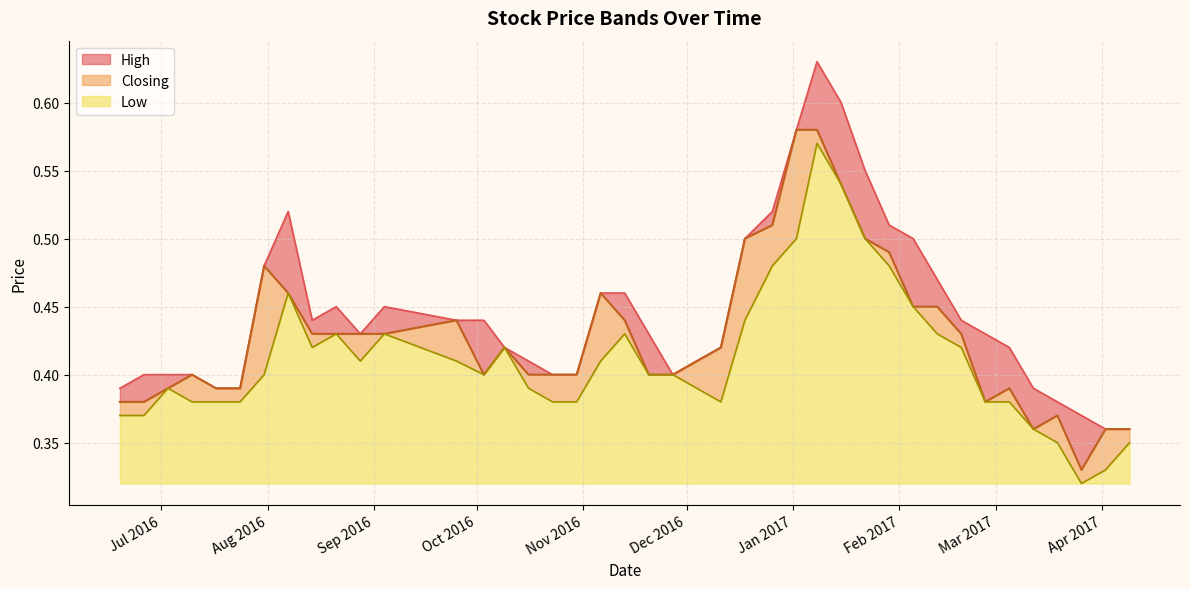

Which series has the largest range (max minus min)?

High